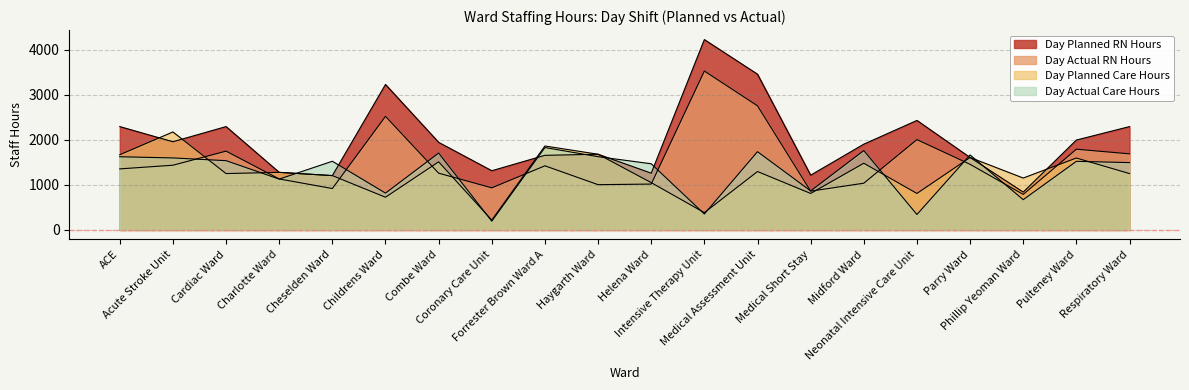

Which has a higher value, Neonatal Intensive Care Unit or ACE?

Neonatal Intensive Care Unit